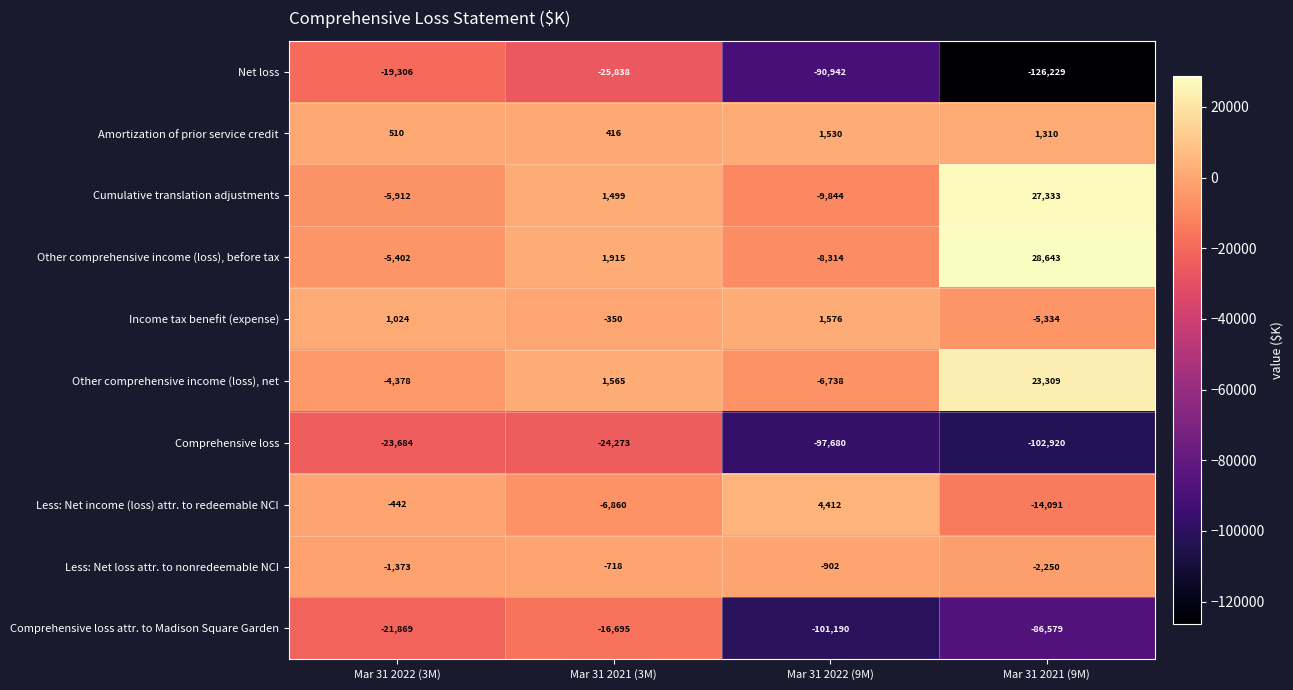

Which category has the highest value in the Other comprehensive income (loss), net series?

Mar 31 2021 (9M)